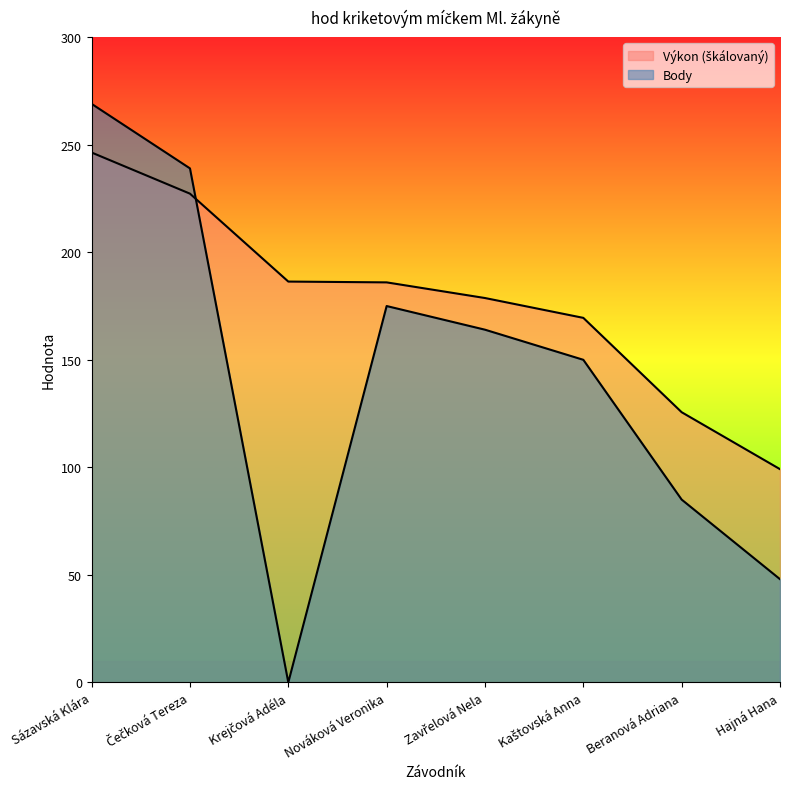

Where does the Body series first go above 164?

Sázavská Klára